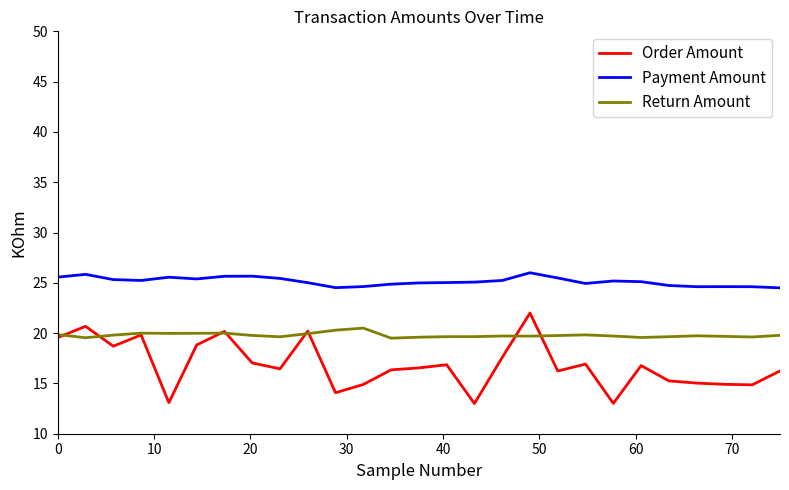

How many distinct data groups are displayed?

3